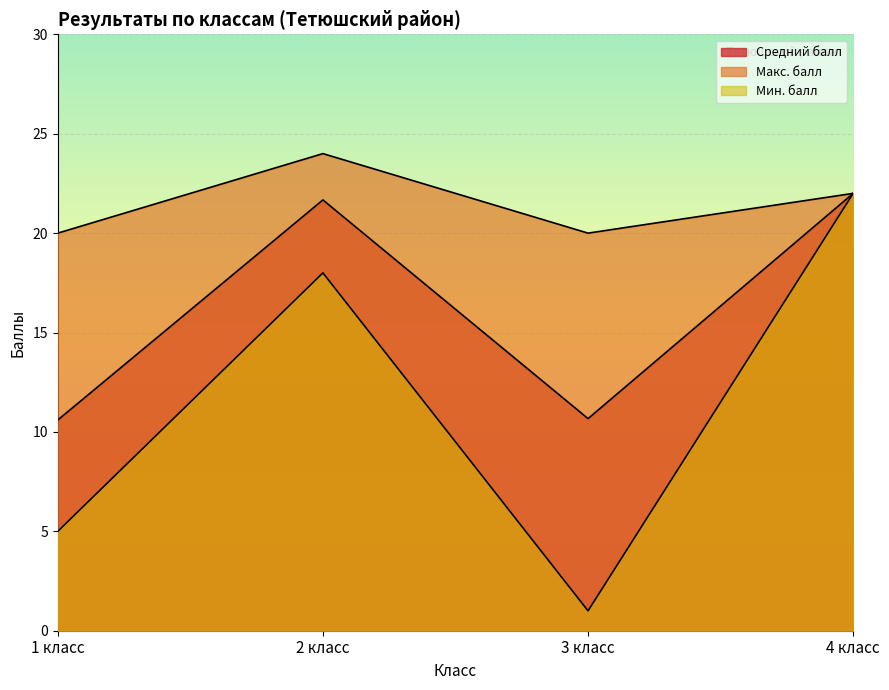

What is the total value across all series at 3 класс?

31.7